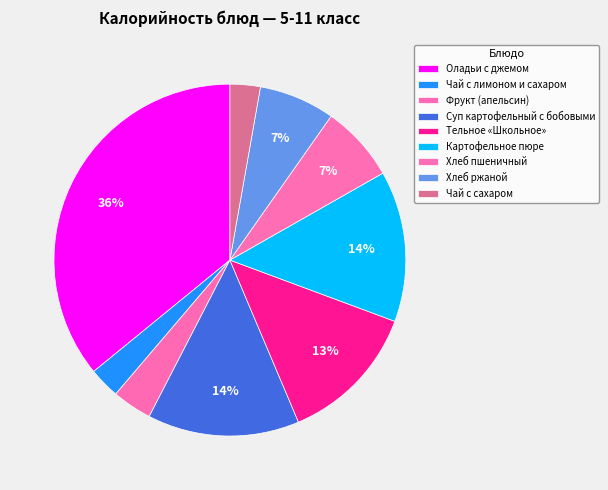

How many slices are in this pie chart?

9